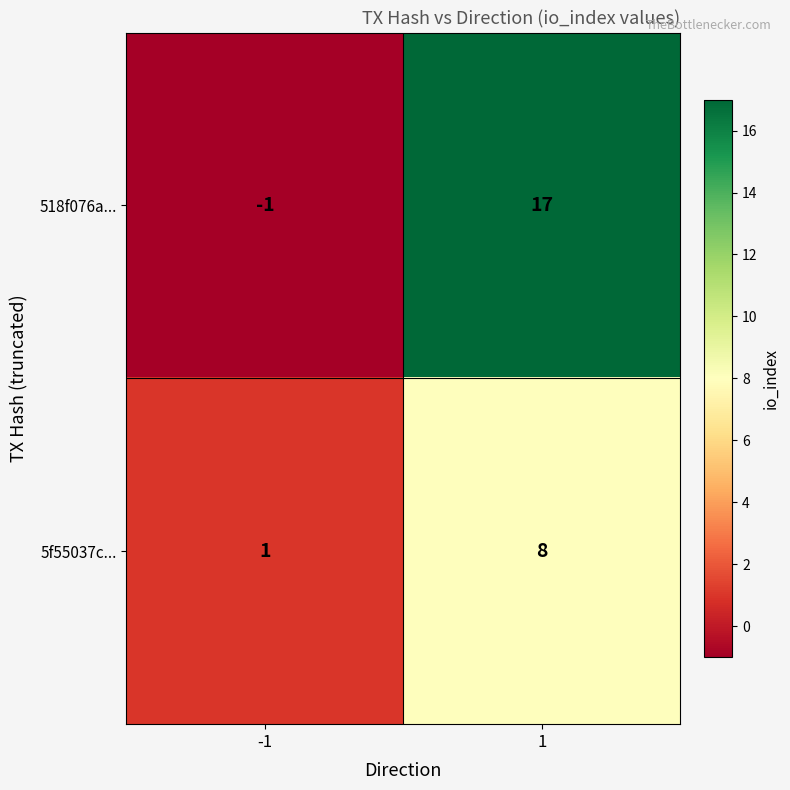

List the series in order of their peak value, highest first.

518f076a..., 5f55037c...